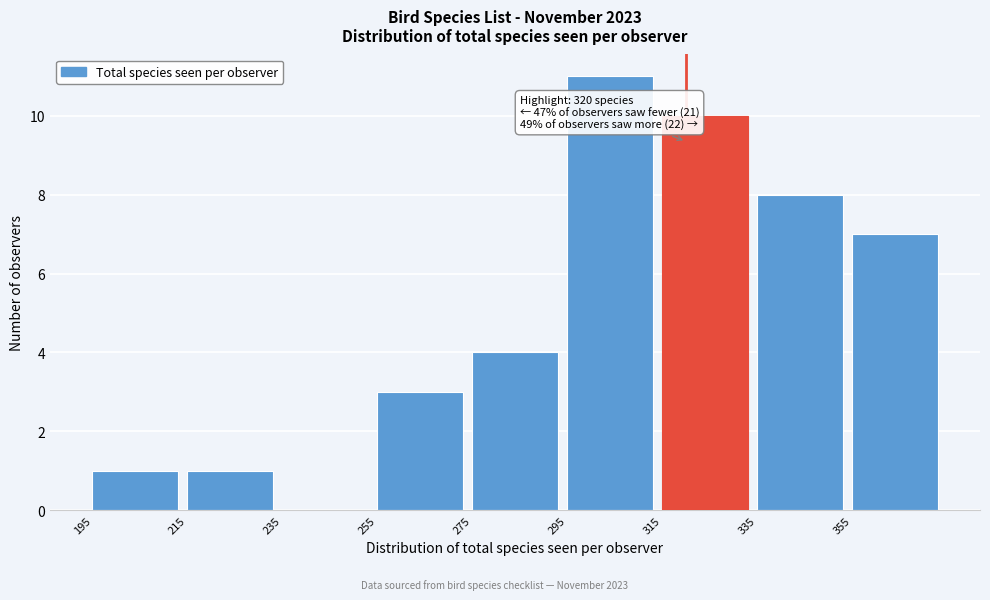

Which range on the x-axis has the tallest bar?

295 to 315